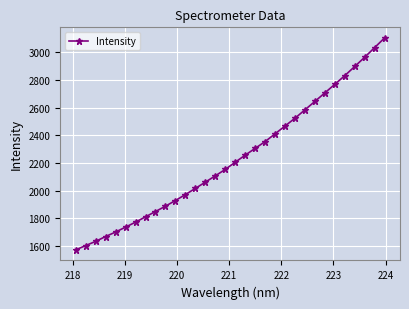

True or false: there are more than 2 points higher than both neighbors.

False